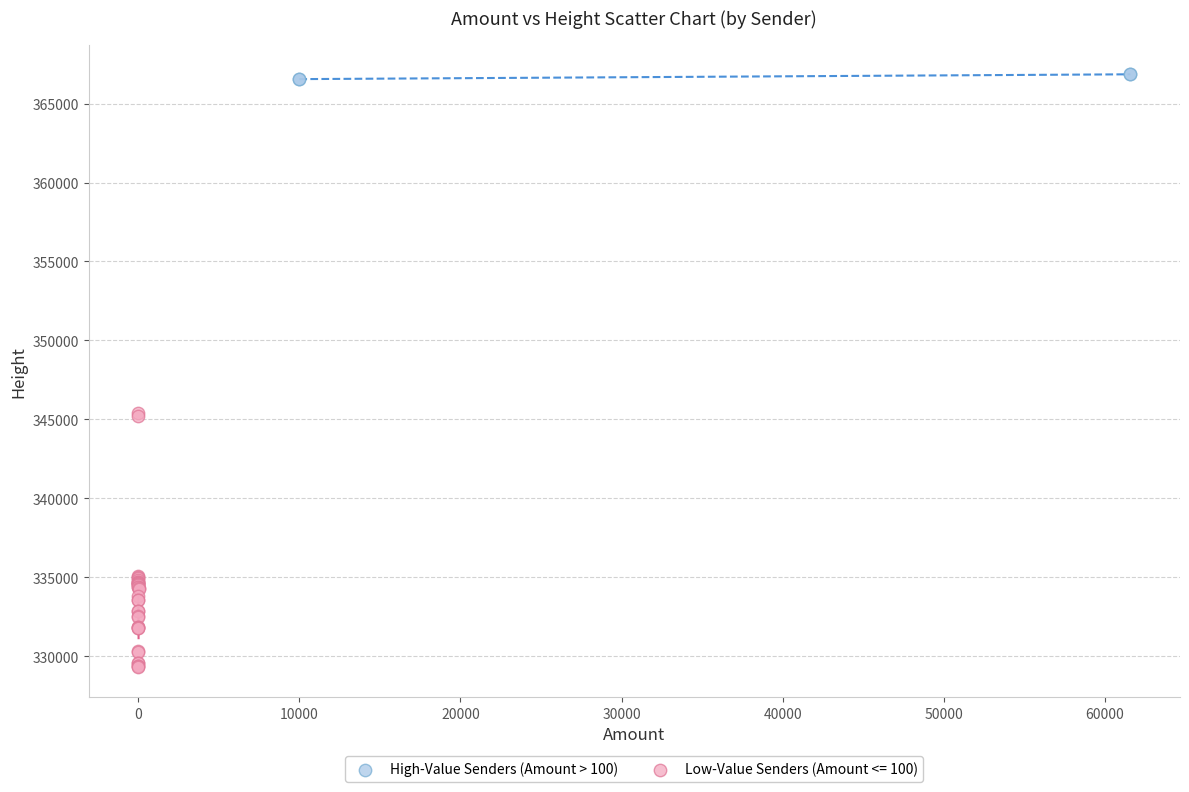

Which series contains the highest Y value?

High-Value Senders (Amount > 100)